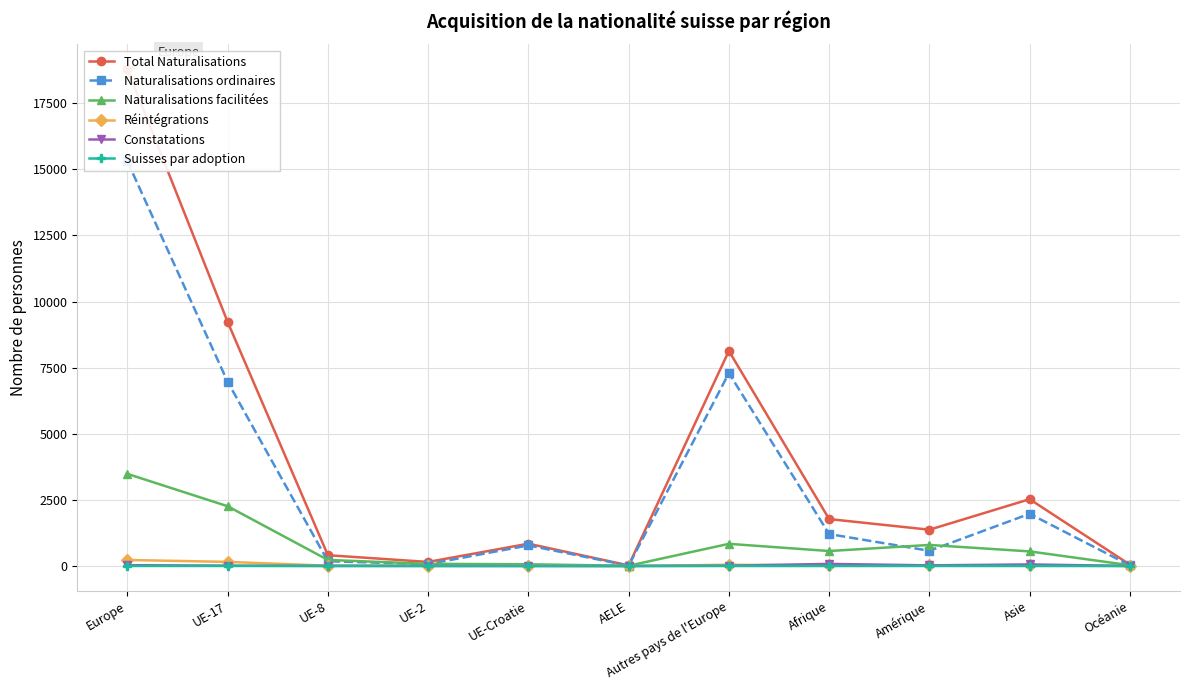

At UE-8, list the series in order from smallest to largest.

Suisses par adoption, Constatations, Réintégrations, Naturalisations ordinaires, Naturalisations facilitées, Total Naturalisations